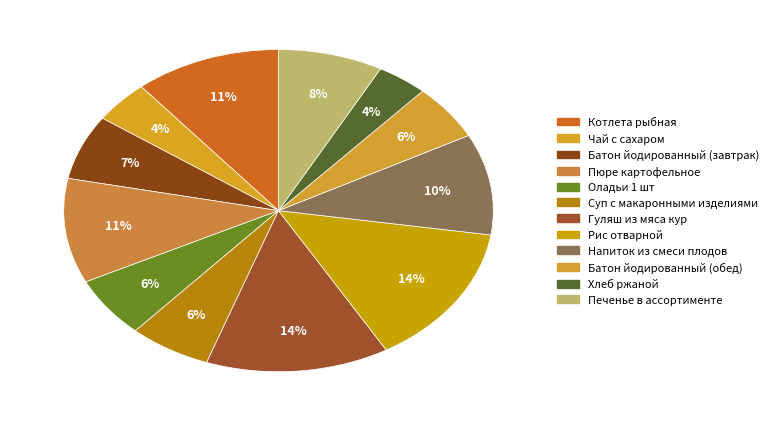

Is it true that Пюре картофельное is 11% of the pie?

True